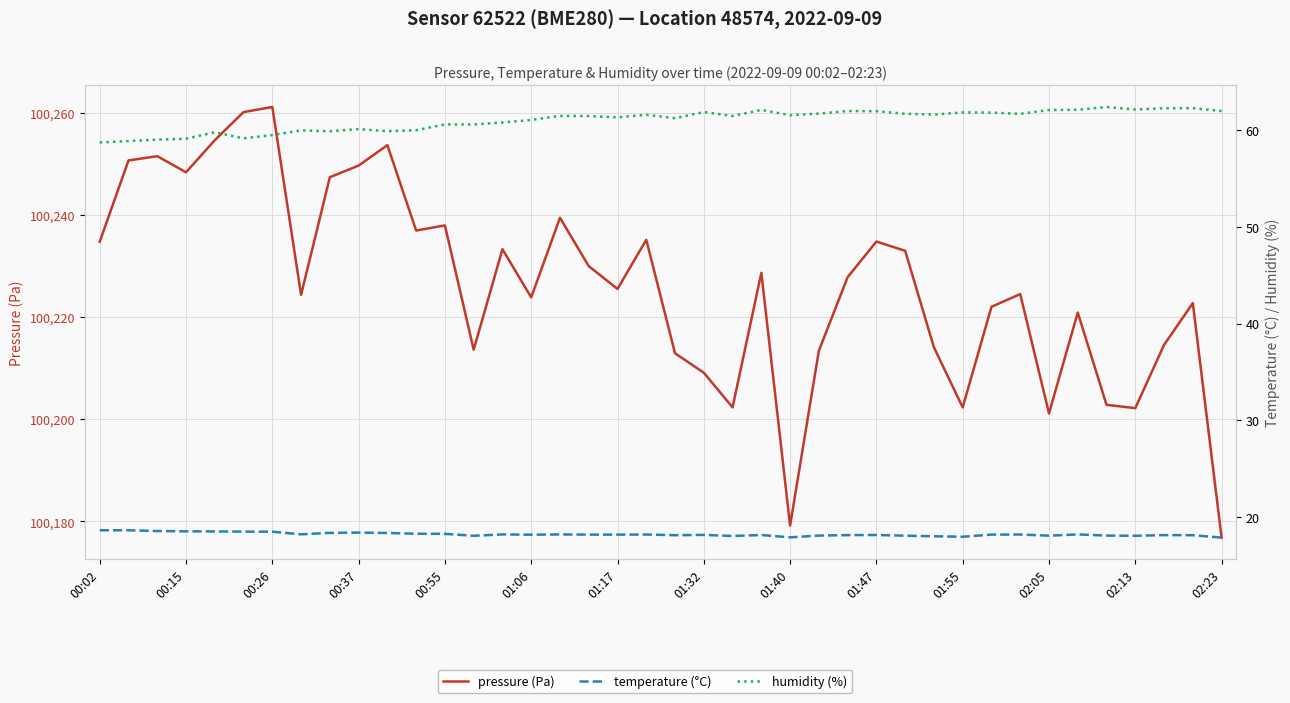

How many data points does each series have?

40